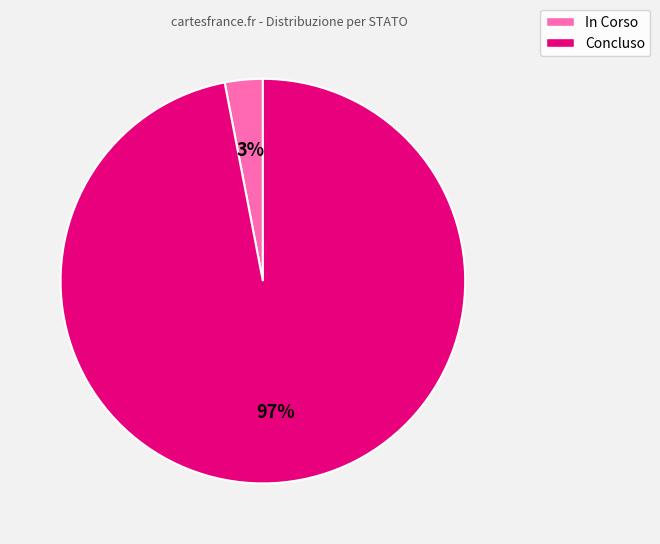

Is there a majority slice in this chart?

Yes